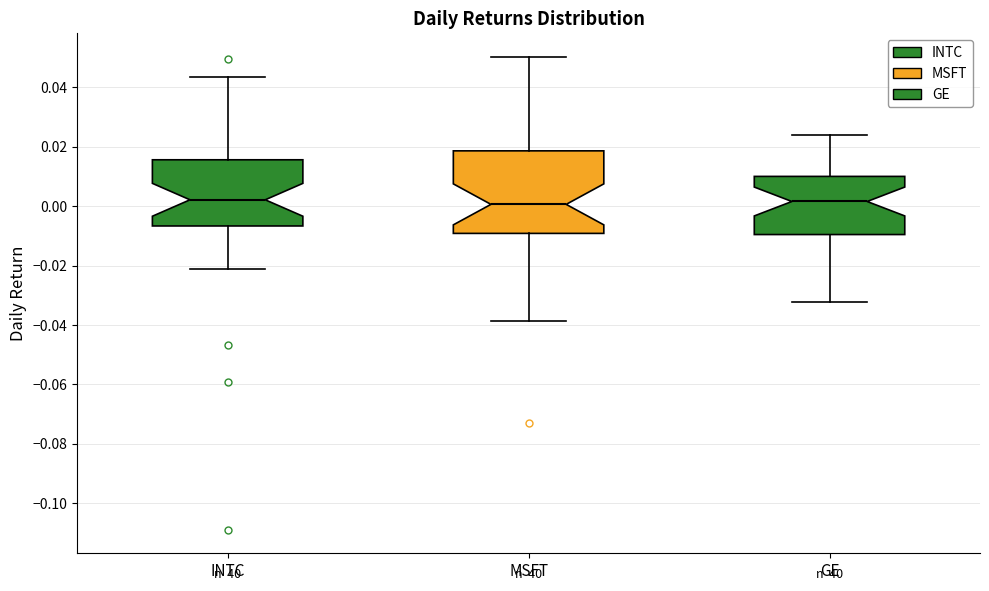

Reading left to right, read every box against the y-axis: the position of its median line, the range the box covers, and the ends of its whiskers. The values are not printed on the chart, so give them approximately, as read against the axis.

INTC: median 0.002, box -0.006 to 0.016, whiskers -0.022 to 0.044
MSFT: median 0.000, box -0.010 to 0.018, whiskers -0.038 to 0.050
GE: median 0.002, box -0.010 to 0.010, whiskers -0.032 to 0.024